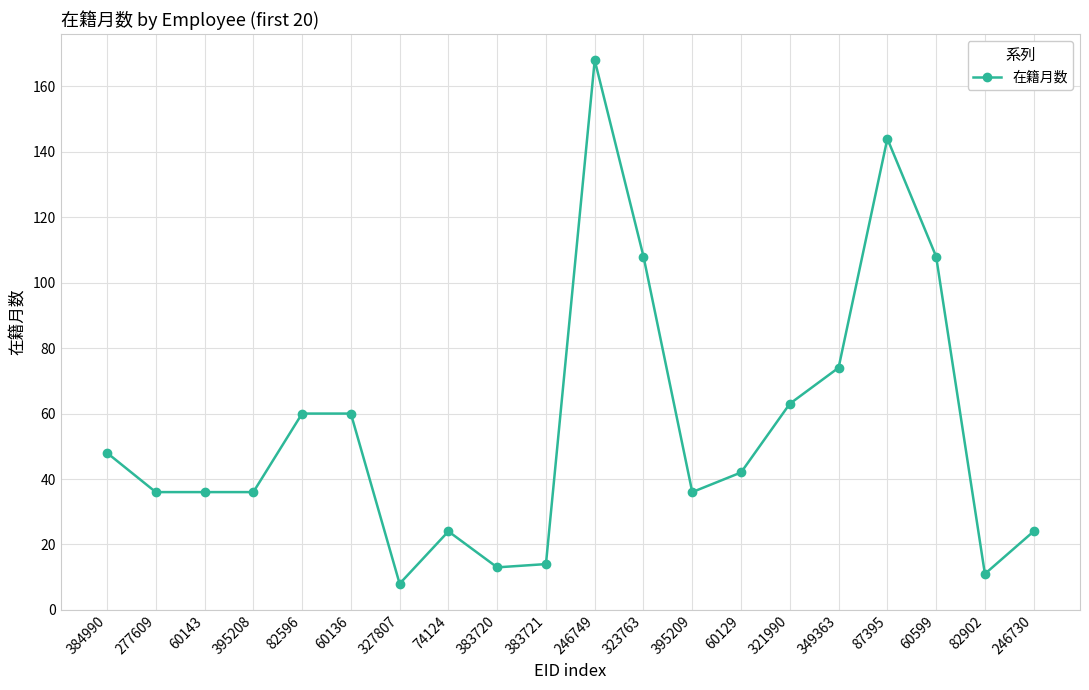

Reading left to right, list all the values displayed in this chart.

384990=48	277609=36	60143=36	395208=36	82596=60	60136=60	327807=8	74124=24	383720=13	383721=14	246749=168	323763=108	395209=36	60129=42	321990=63	349363=74	87395=144	60599=108	82902=11	246730=24